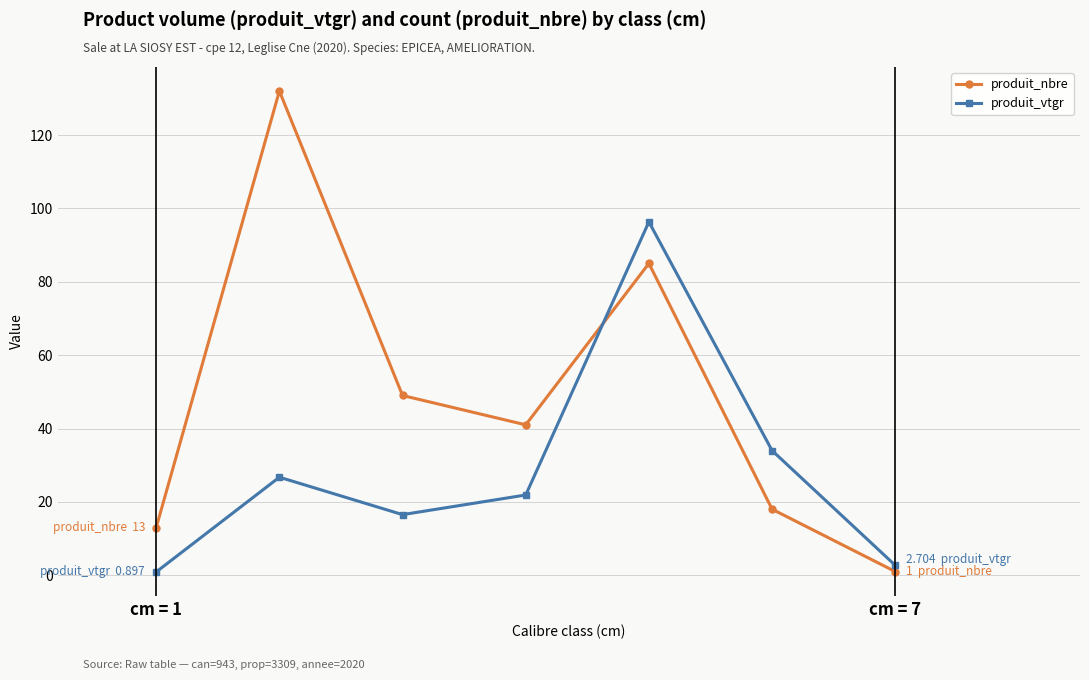

What is the average value of the produit_nbre series?

48.4